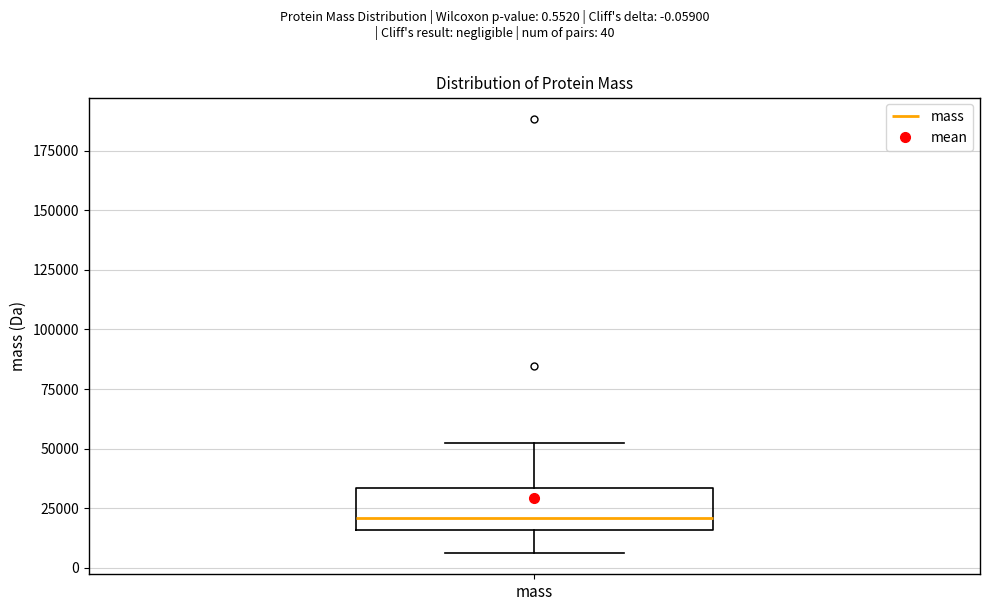

Where does the upper whisker of the box for mass end on the y-axis? The values are not printed on the chart, so give them approximately, as read against the axis.

50000